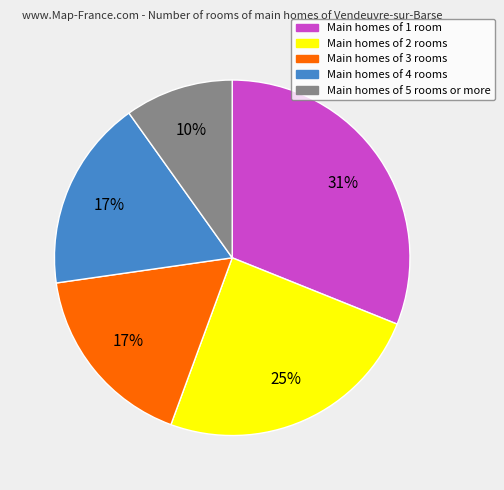

Is there any slice that represents more than half of the pie?

No